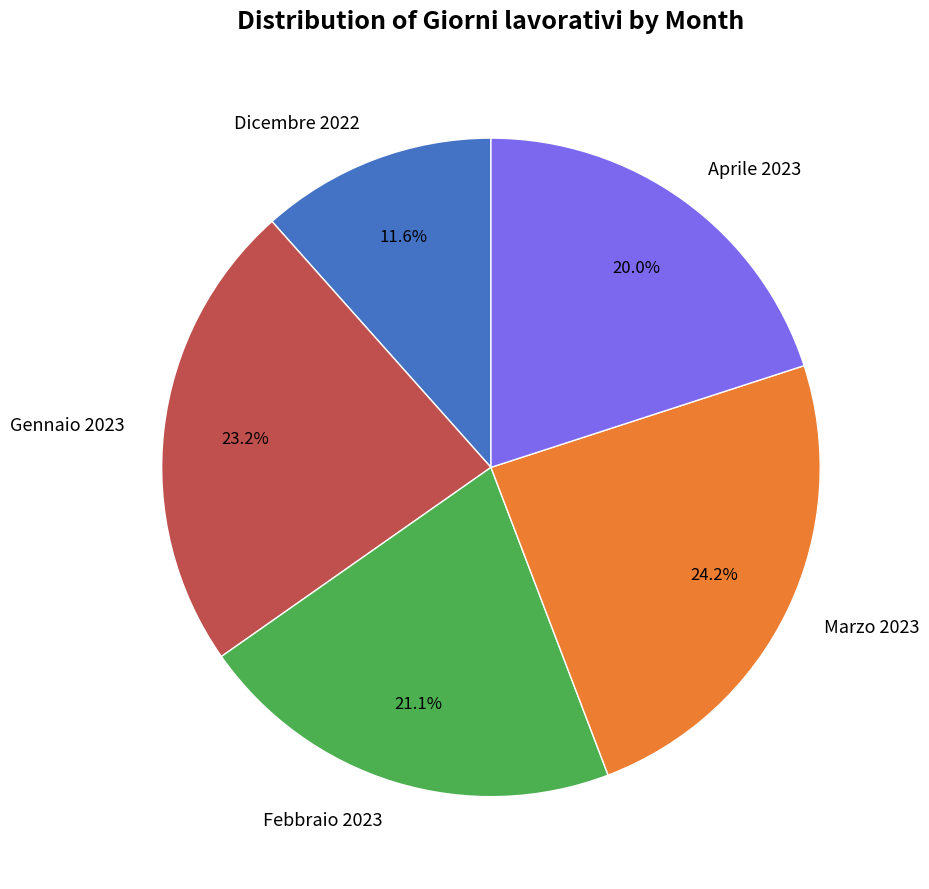

How many segments does this pie chart have?

5